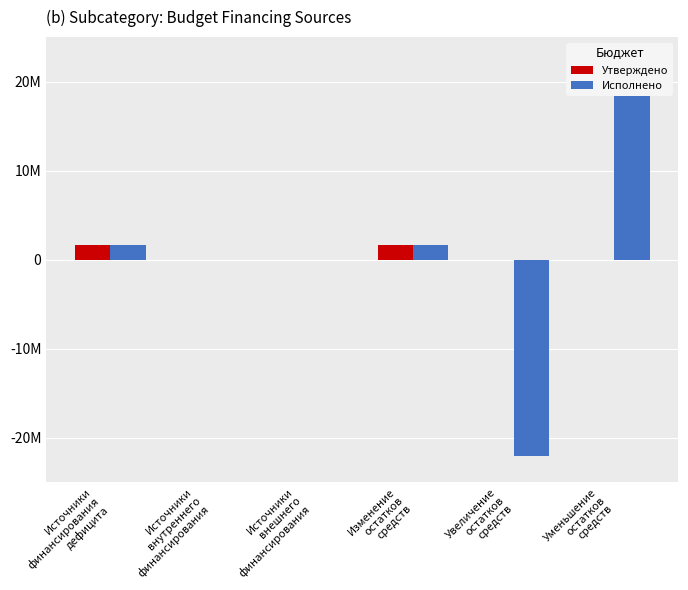

What is the highest value of the Исполнено series?

23728363.8